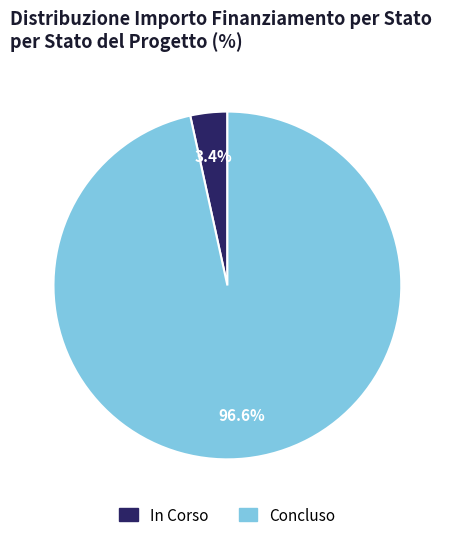

The Concluso slice represents 16% of the pie. True or false?

False